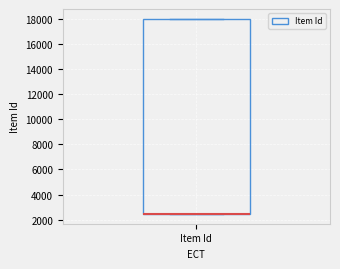

Where is the upper edge of the box for Item Id on the y-axis? The values are not printed on the chart, so give them approximately, as read against the axis.

18000